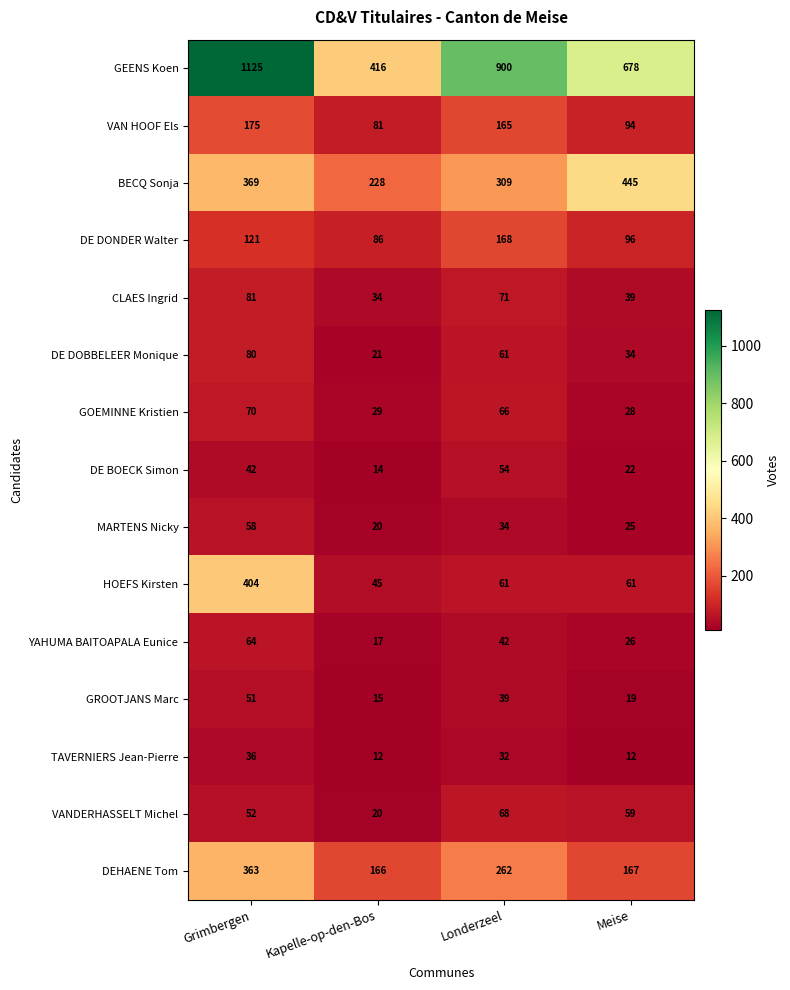

At how many categories does at least one series exceed 938?

1